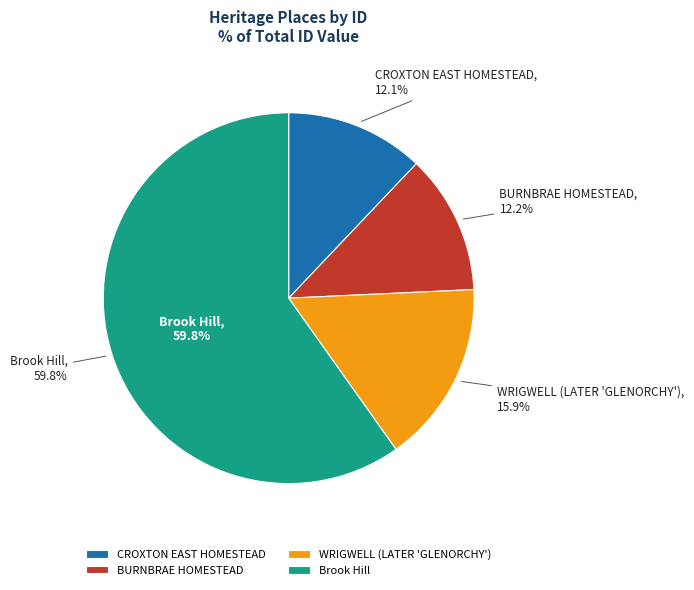

True or false: CROXTON EAST HOMESTEAD accounts for 12% of the total.

True